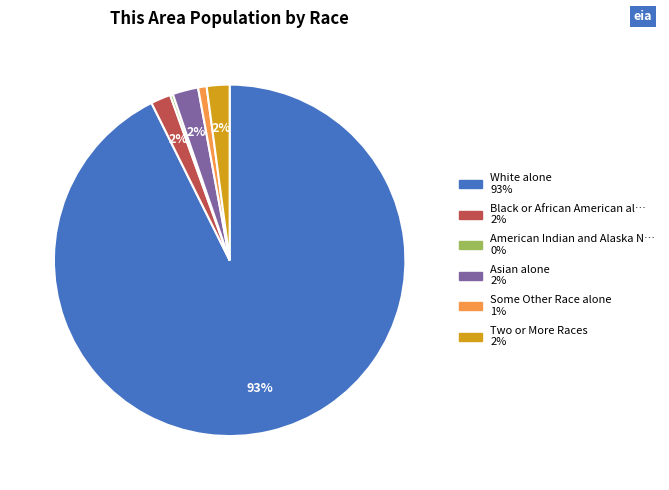

Is there any slice that represents more than half of the pie?

Yes